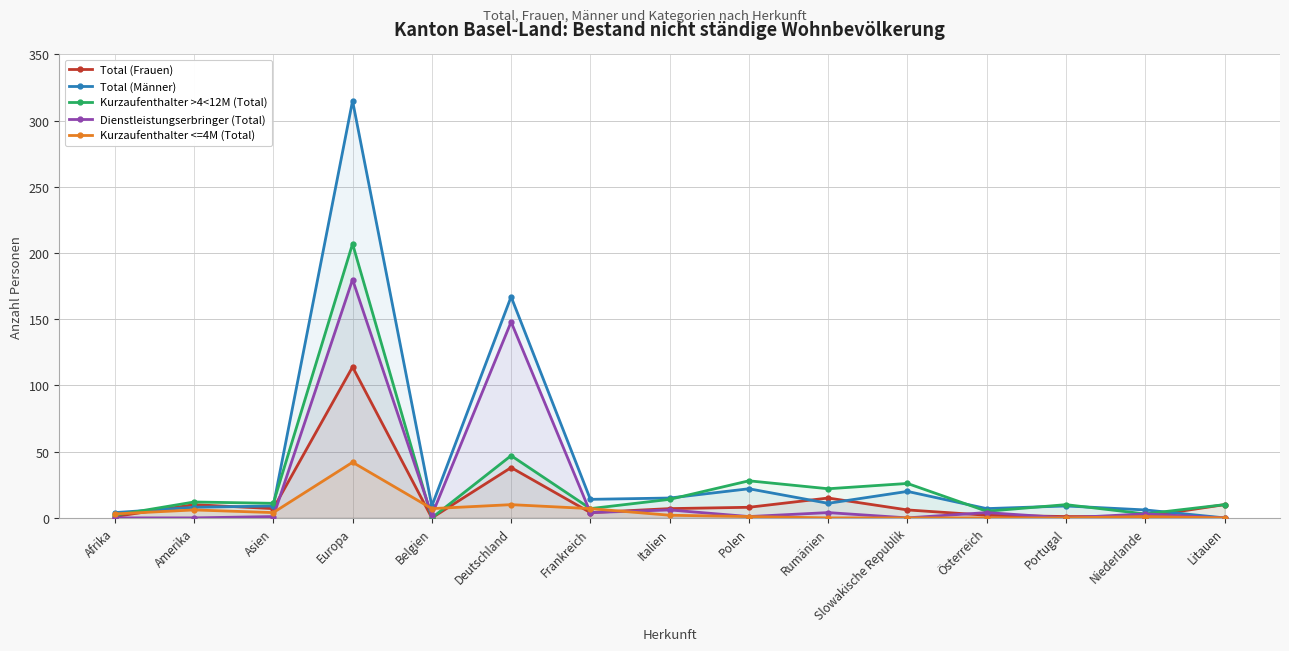

In Kurzaufenthalter <=4M (Total), how many points are higher than both neighbors (excluding endpoints)?

4